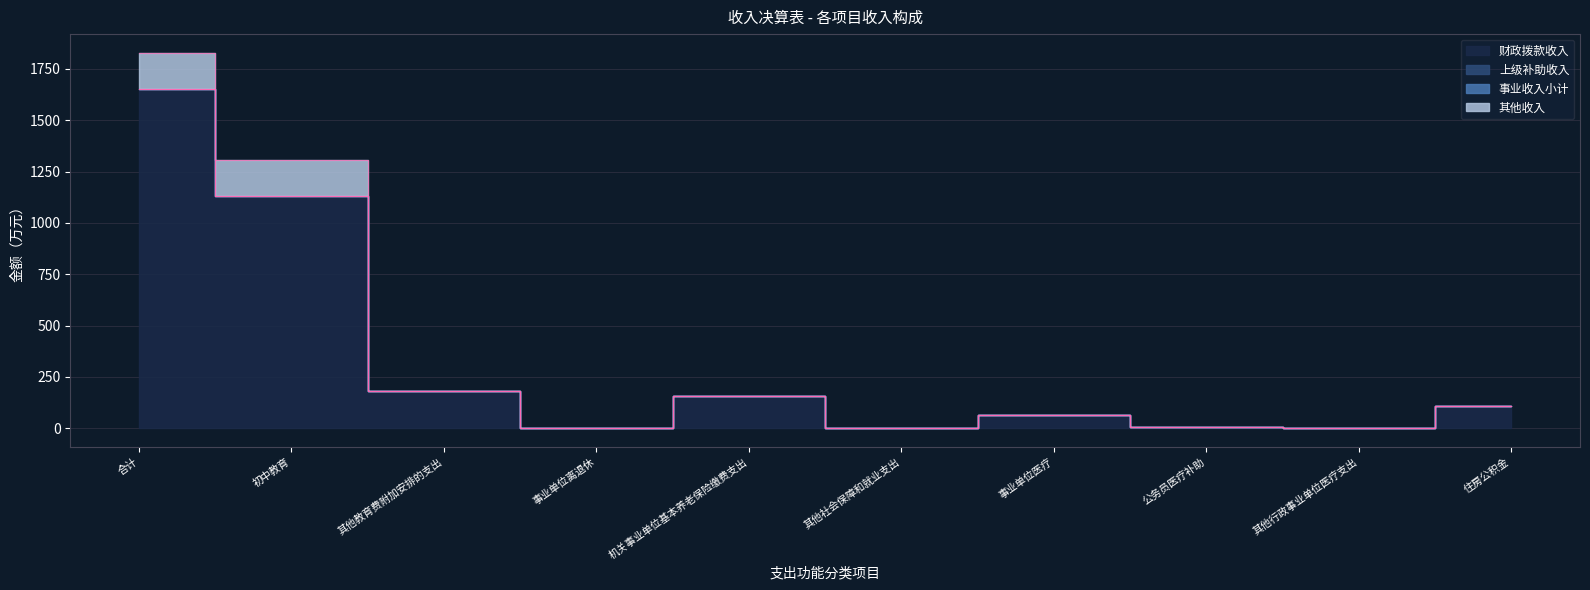

Does the chart have visible grid lines?

Yes